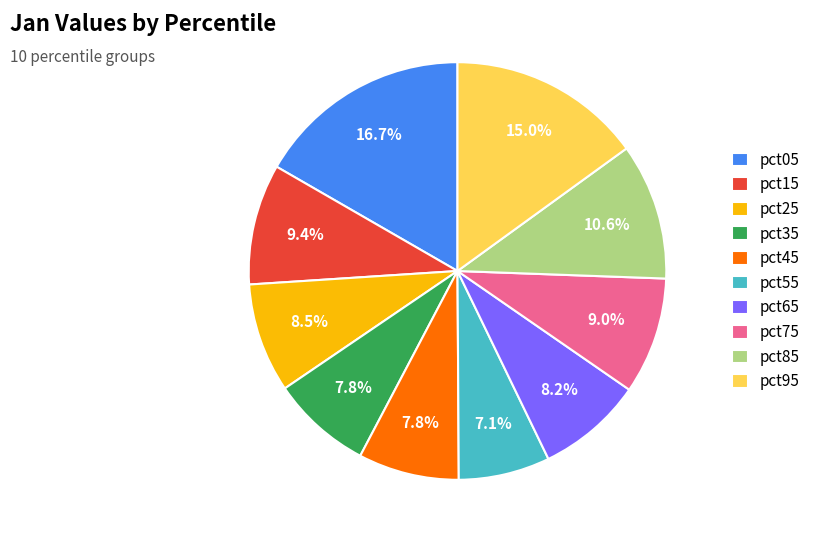

What is the total percentage of pct75 and pct55?

16.1%